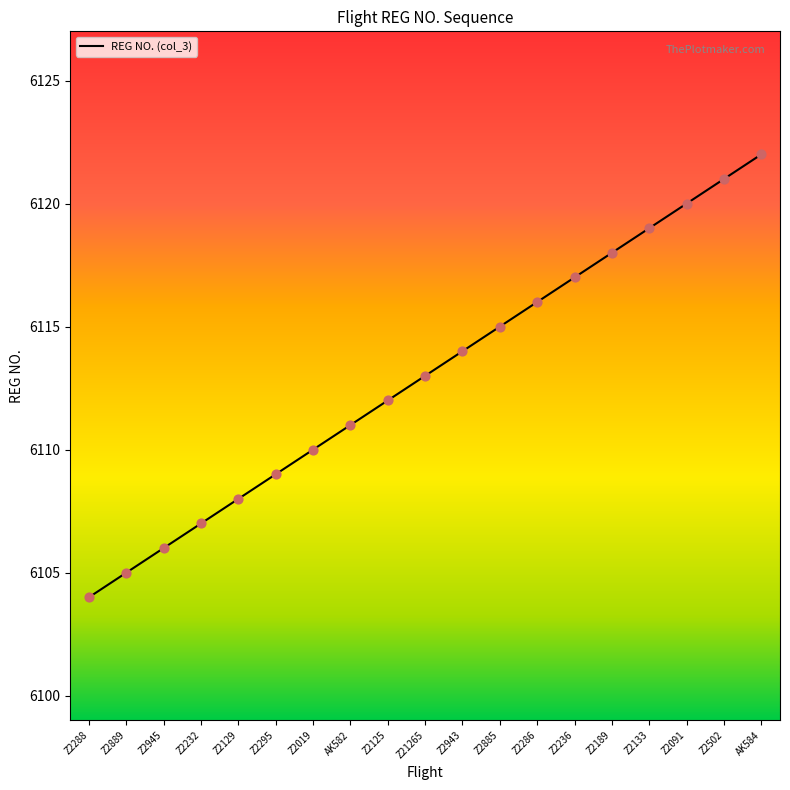

Between Z2502 and Z2125, which is larger?

Z2502